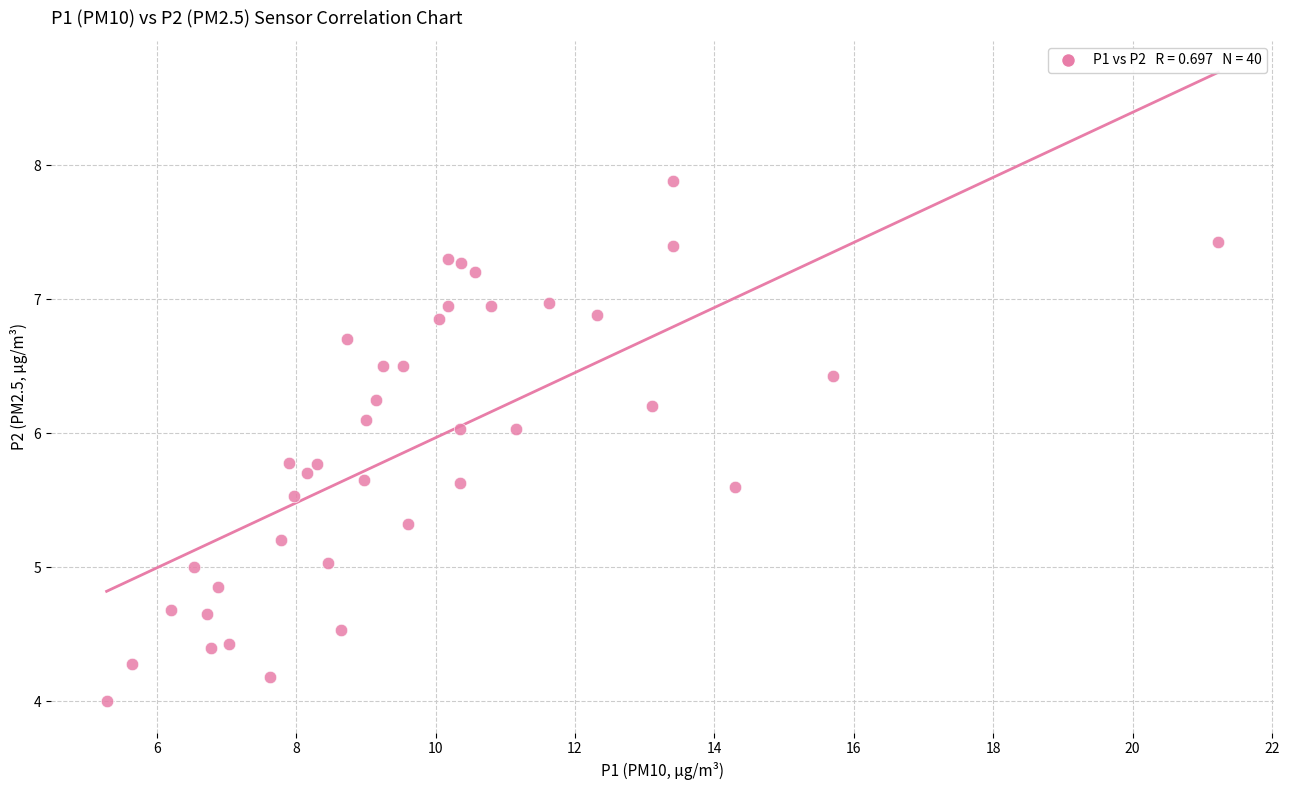

What is the range of X values (max minus min)?

15.9